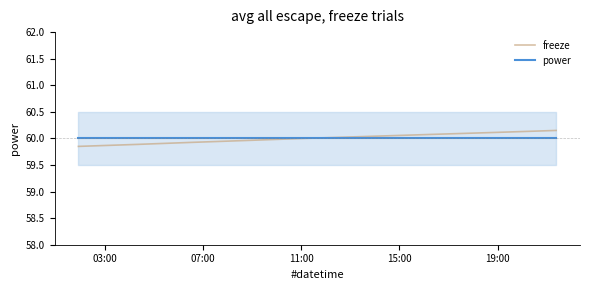

Count the freeze values in the range 59 to 60.

5